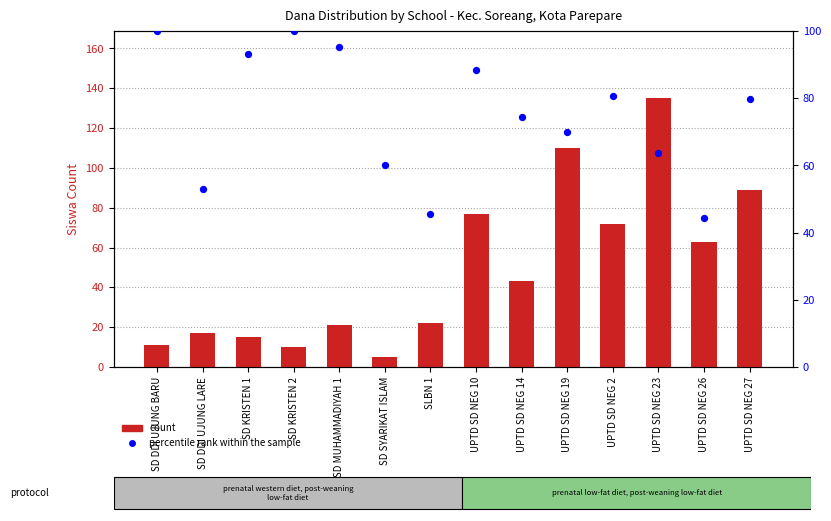

Which series contains the lowest Y value?

count